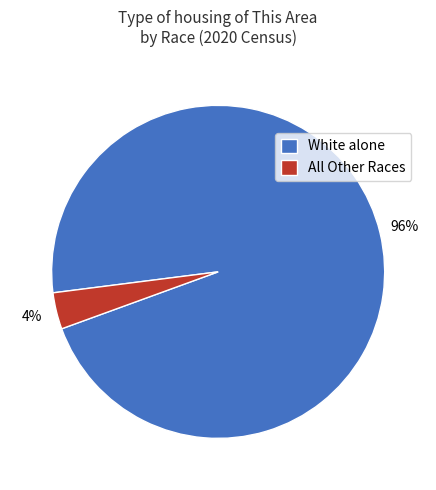

Do White alone and All Other Races together represent more than half of the pie?

Yes